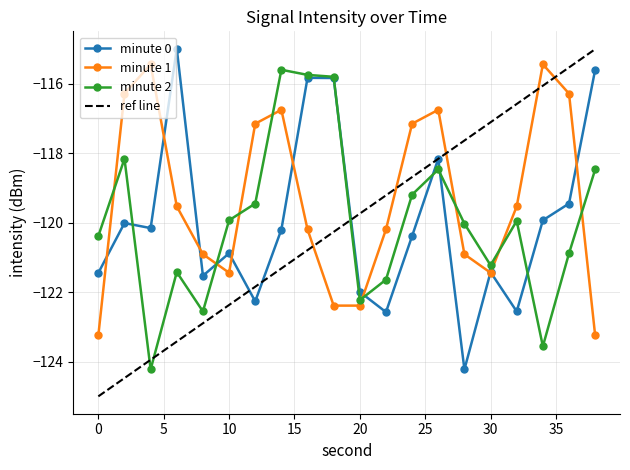

After their last crossing, which series has the higher values: ref line or minute 1?

ref line